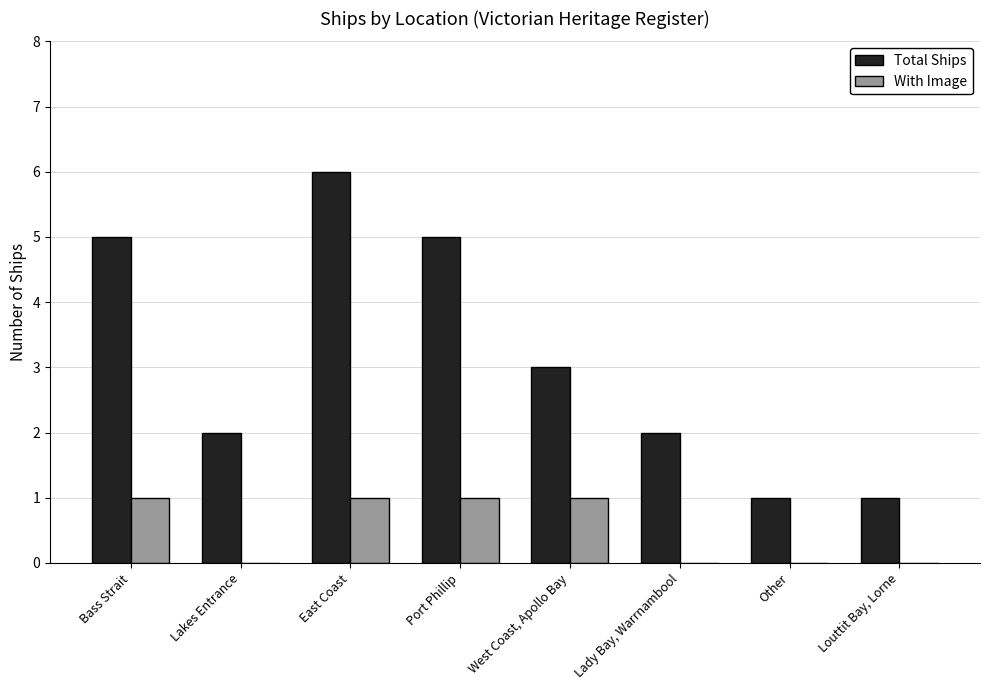

Count the With Image values in the range 0 to 1.

8